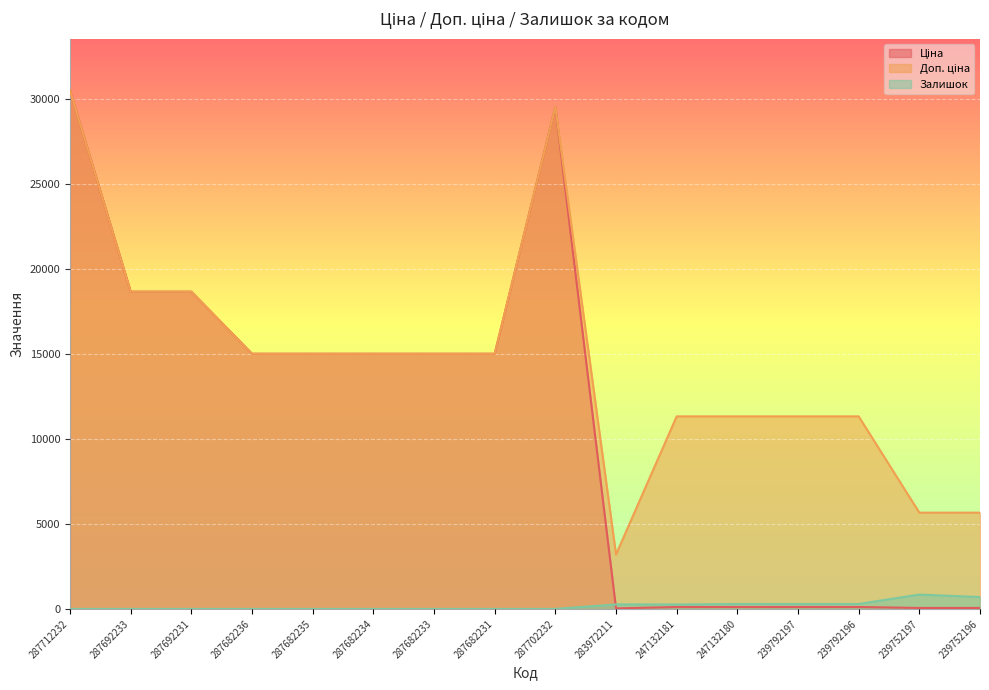

At which category does the chart reach its minimum across all series?

287712232